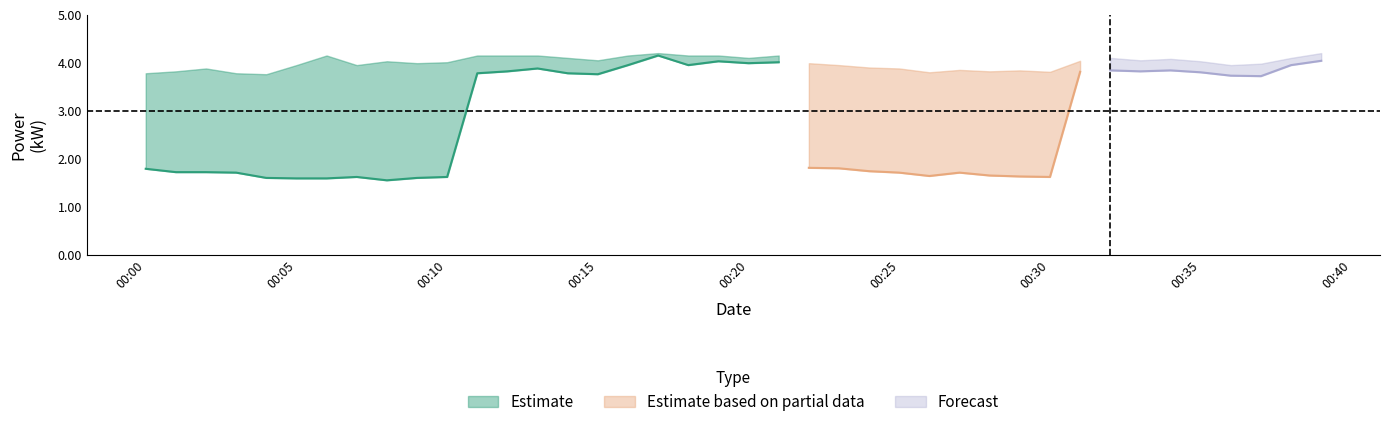

What position from the right is 2023-09-28T00:31:00?

9